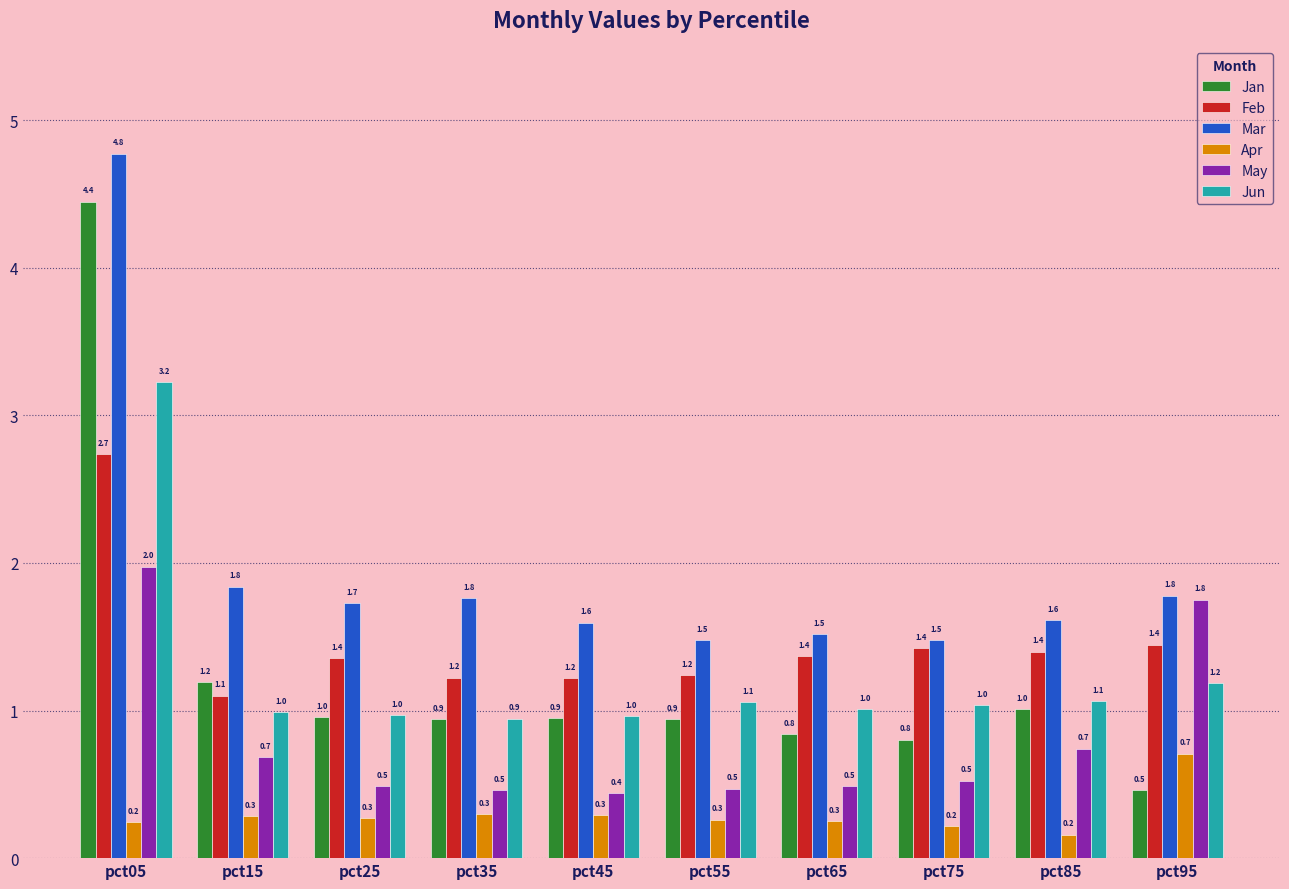

How many distinct data groups are displayed?

6